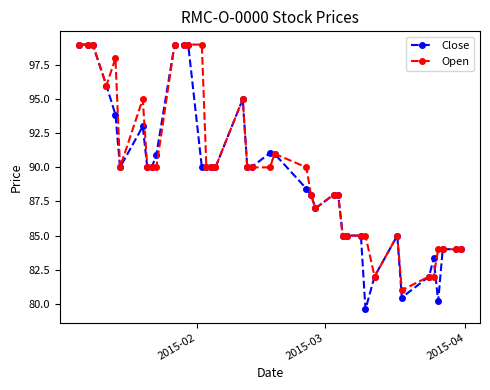

Is this an area chart (filled region under the line)?

No